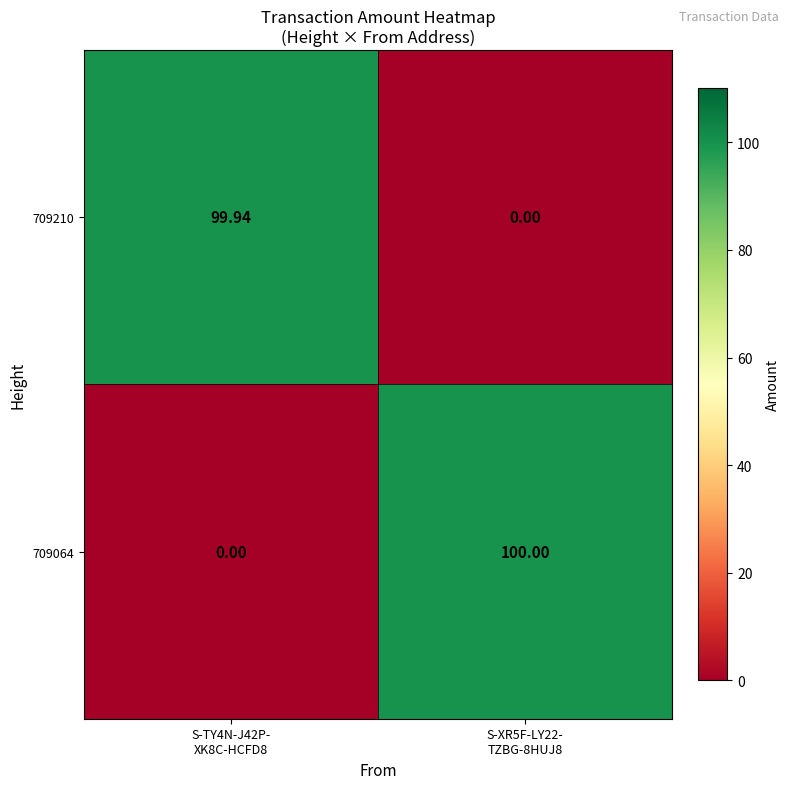

Reading left to right, transcribe all the data shown in this chart.

709210: S-TY4N-J42P-
XK8C-HCFD8=99.9	S-XR5F-LY22-
TZBG-8HUJ8=0.0
709064: S-TY4N-J42P-
XK8C-HCFD8=0.0	S-XR5F-LY22-
TZBG-8HUJ8=100.0